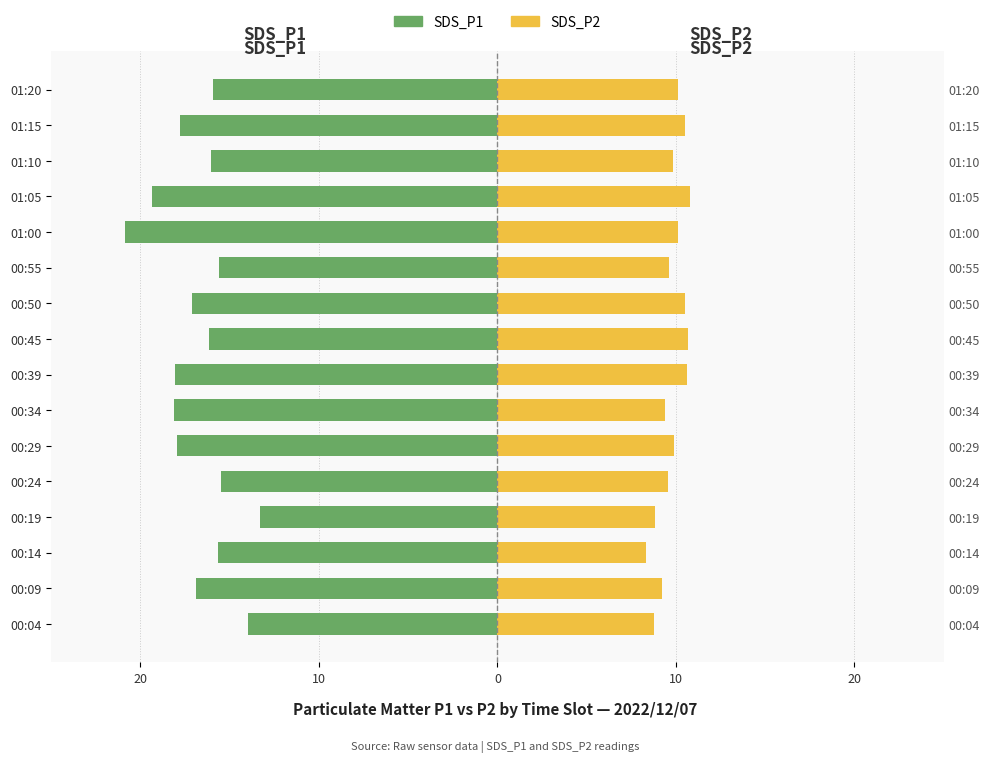

How many bars are there in each group?

2